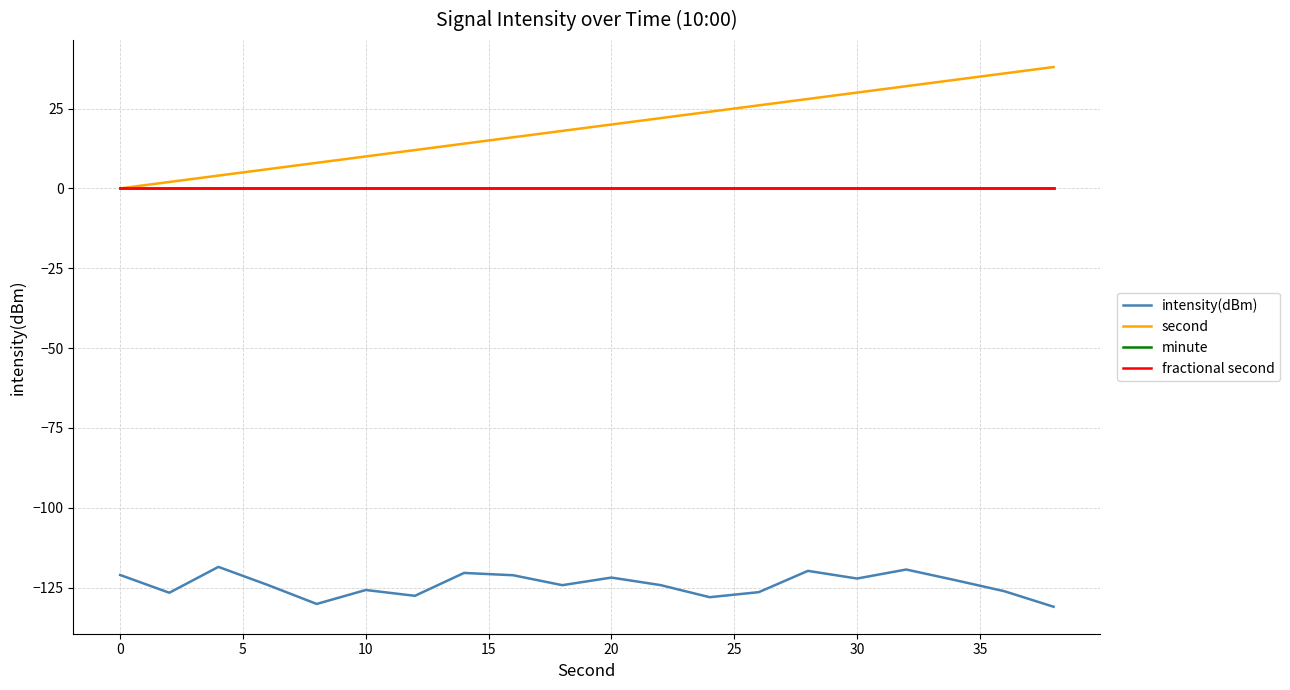

Is this an area chart (filled region under the line)?

No